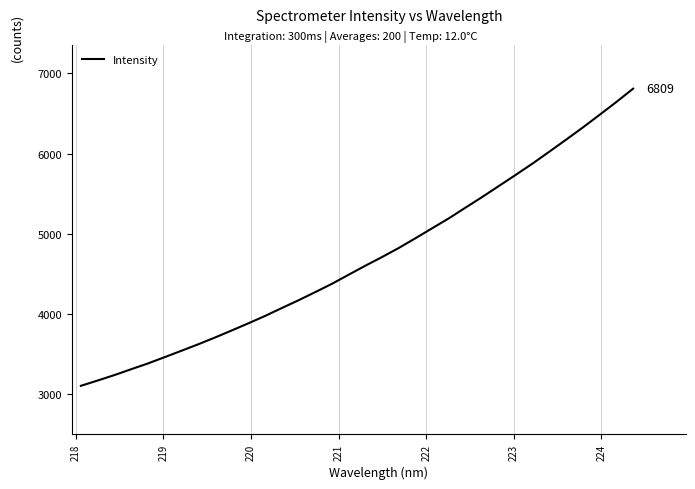

What is the minimum value shown in the chart?

3102.0